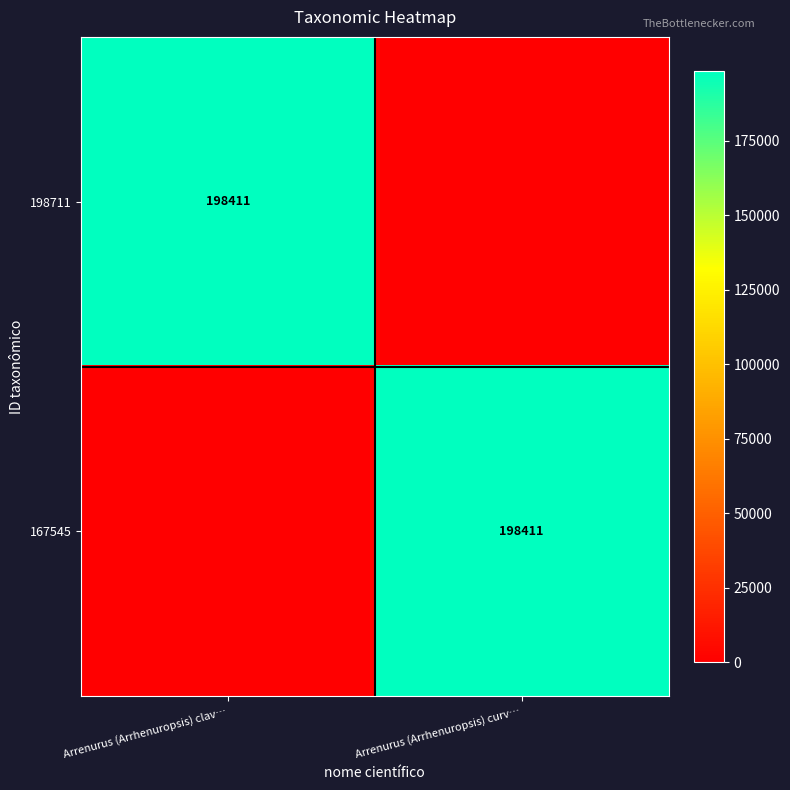

The value of 198711 at Arrenurus (Arrhenuropsis) clav… is 198411. True or false?

True